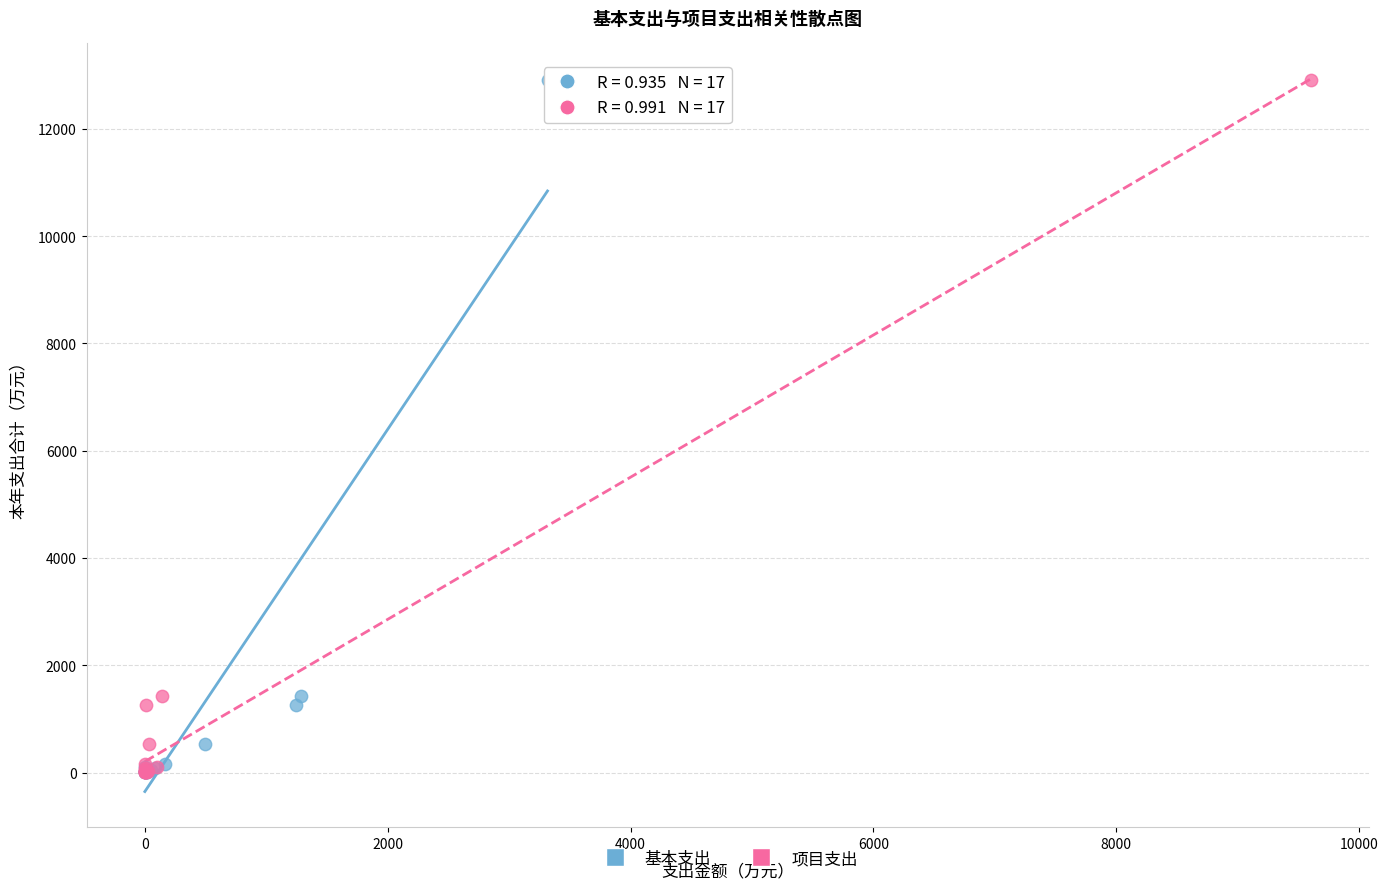

What are all the series names shown in the legend?

基本支出, 项目支出